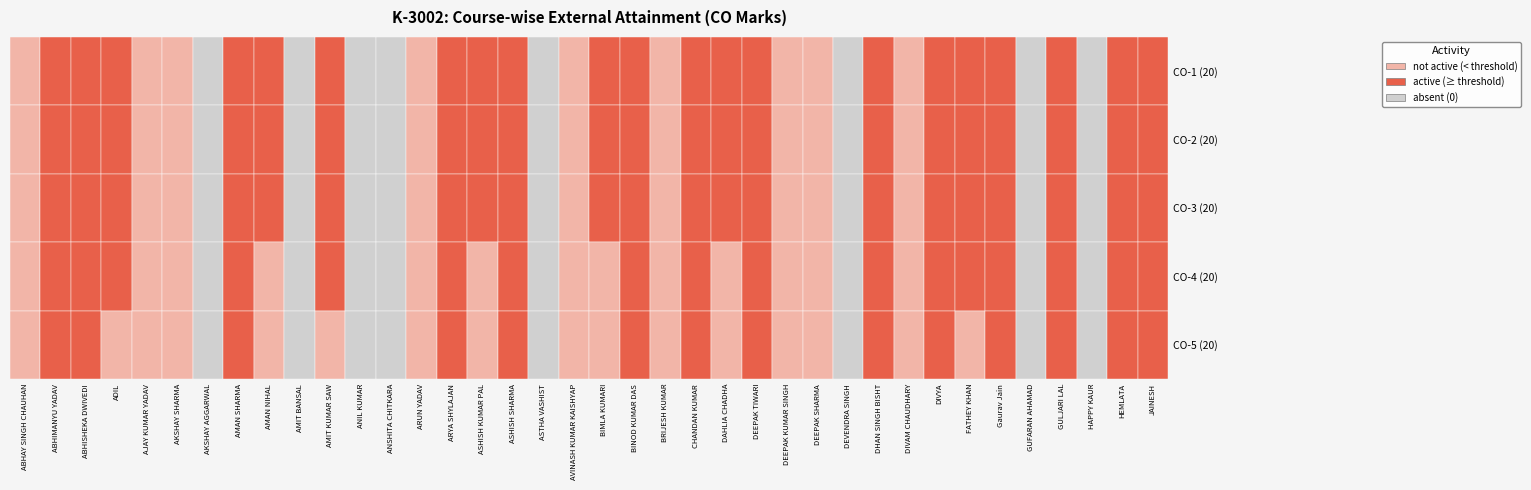

What is the total value across all series at CO-5 (20)?

271